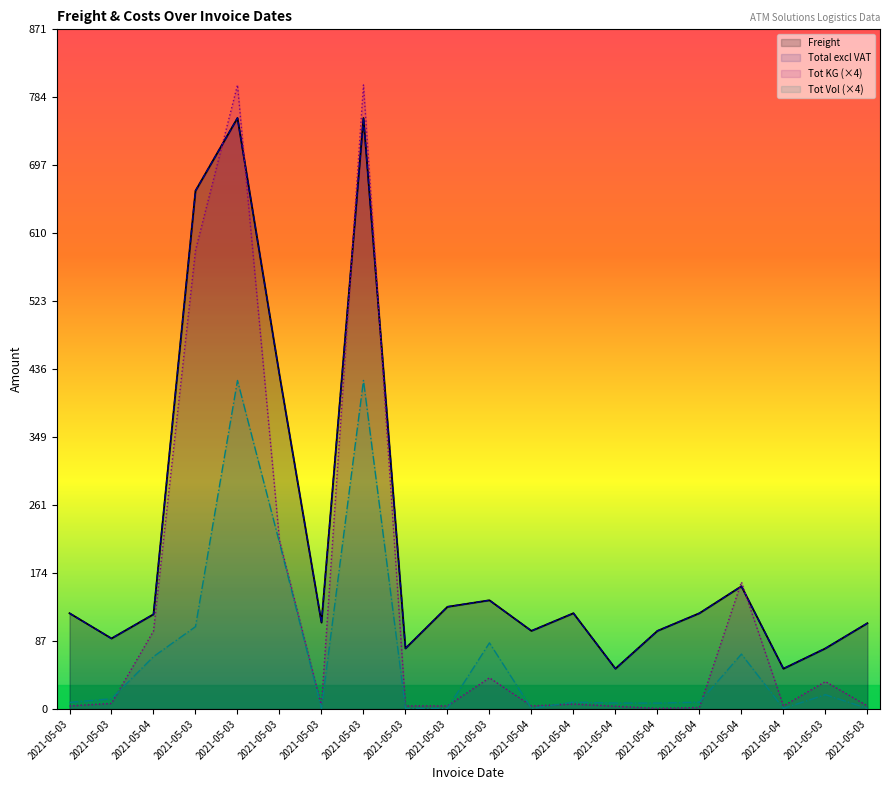

At 2021-05-03, list the series in order from smallest to largest.

Tot KG, Tot Vol, Freight, Total excl VAT